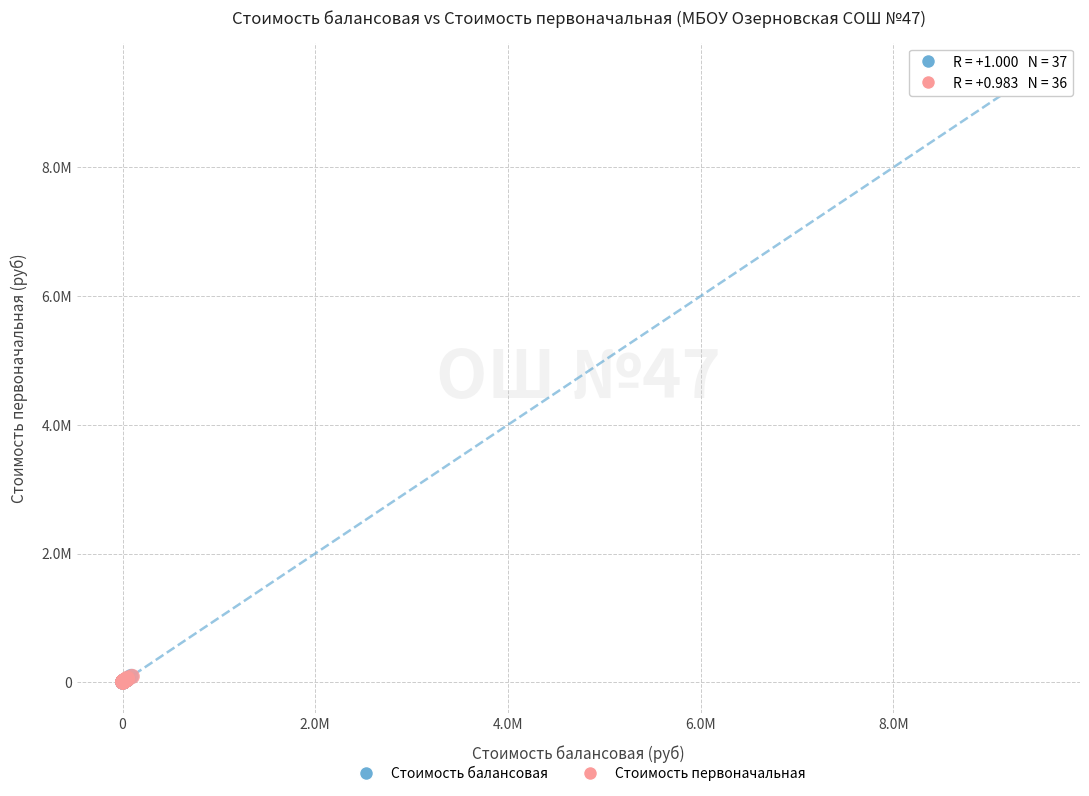

What are all the series names shown in the legend?

Стоимость балансовая, Стоимость первоначальная